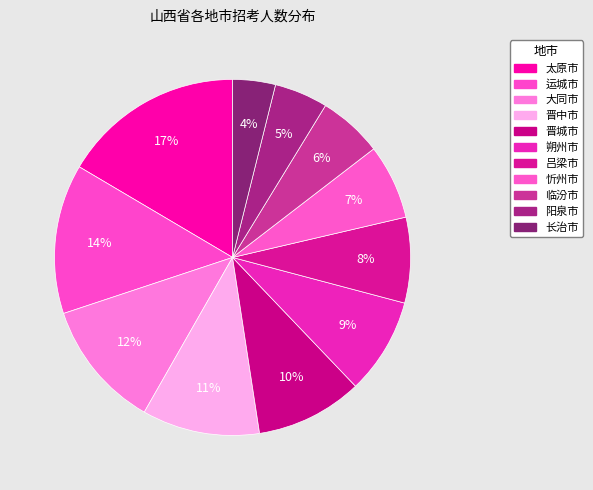

The 吕梁市 slice represents 8% of the pie. True or false?

True